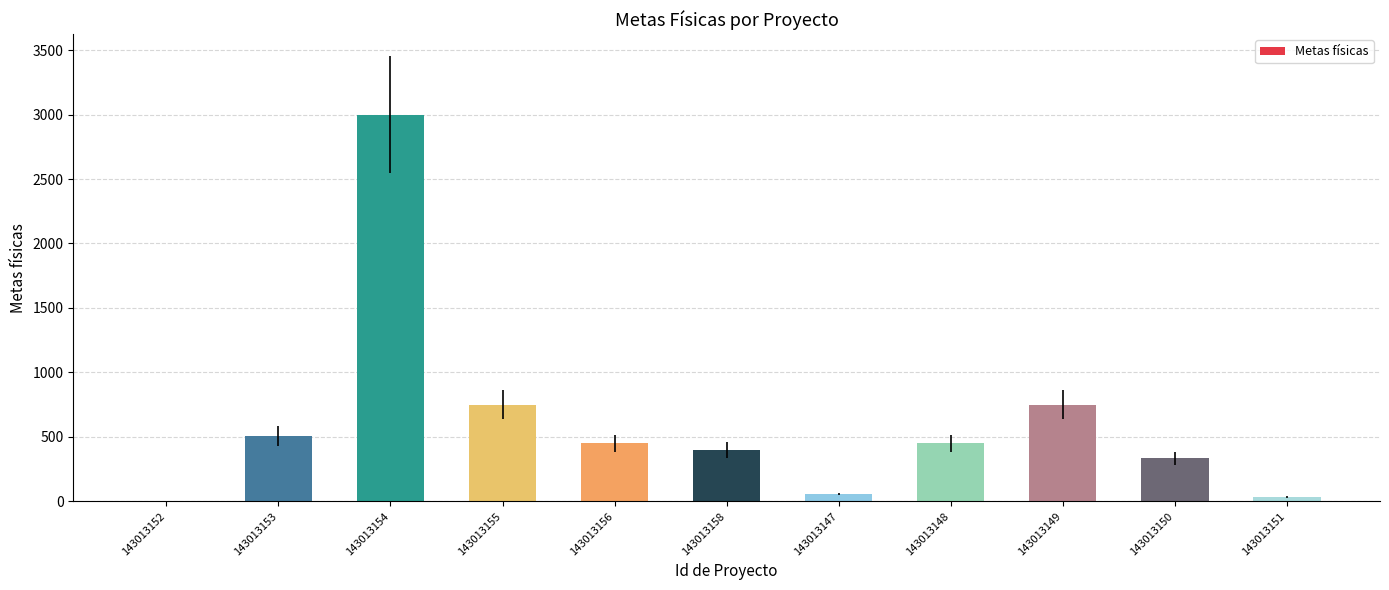

The chart shows a value of 116 at 143013153. True or false?

False